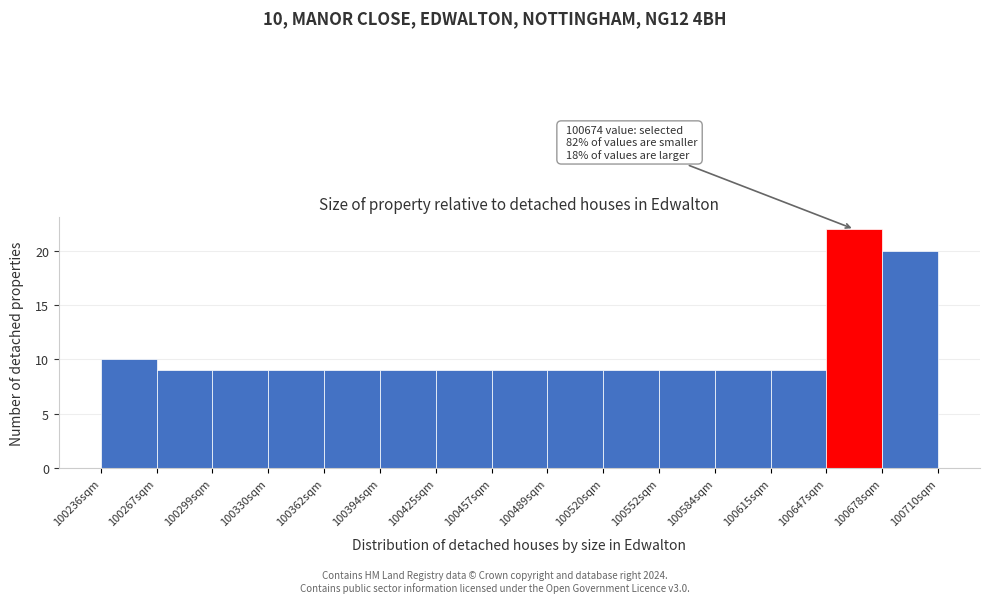

Which range on the x-axis has the tallest bar?

100645 to 100680